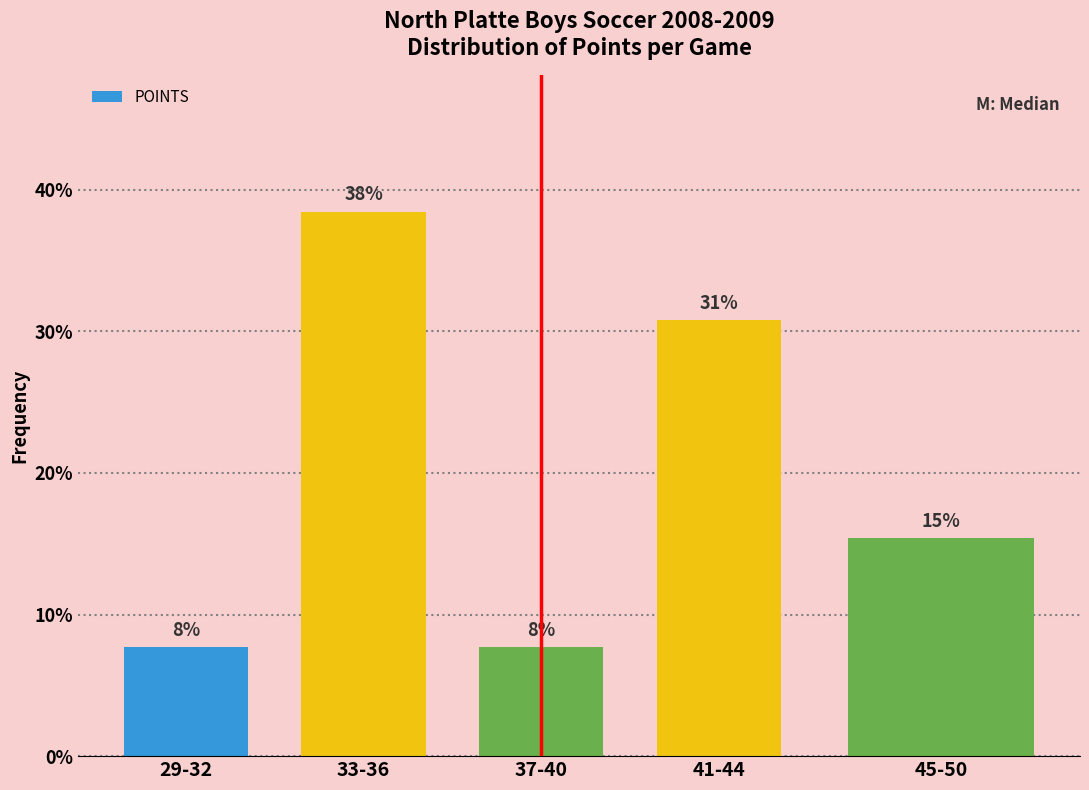

How many bars are there in total?

5